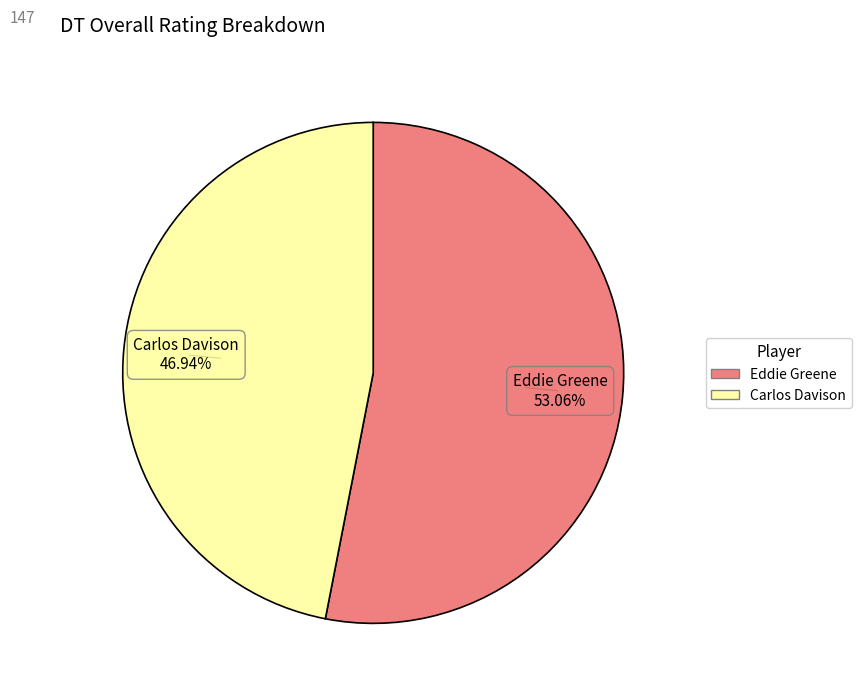

Which category has the biggest portion of the pie?

Eddie Greene